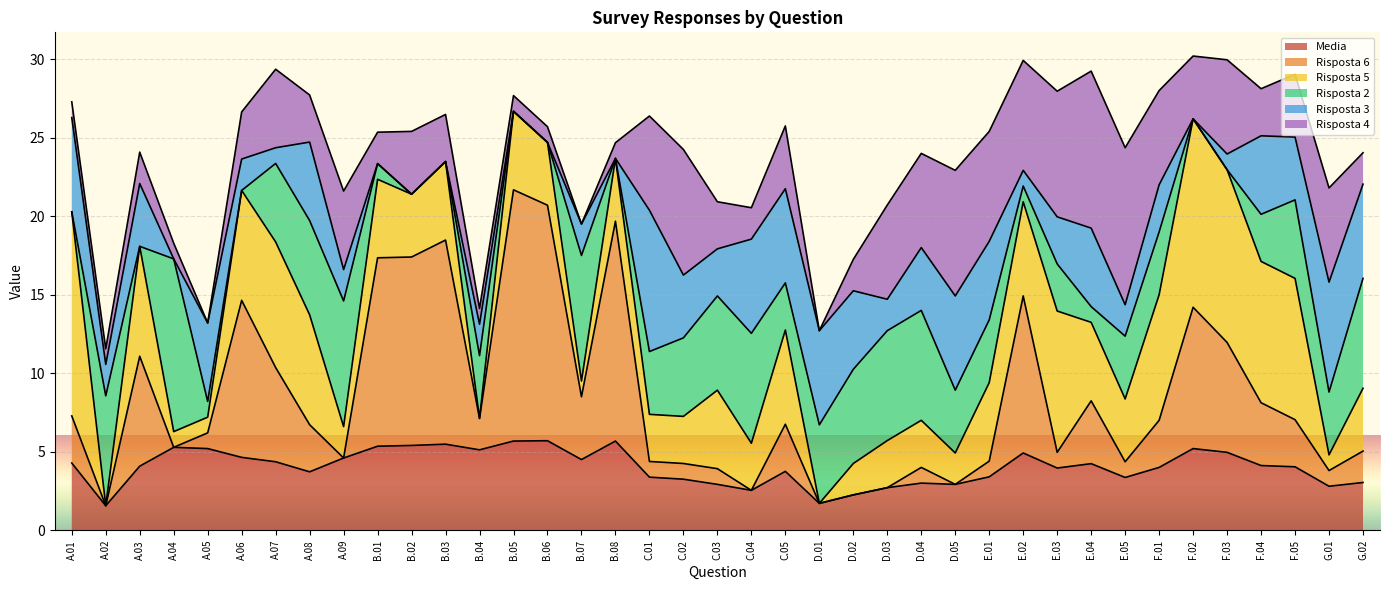

Reading left to right, extract all data points from this chart.

Media: 4.3	1.6	4.1	5.3	5.2	4.6	4.4	3.7	4.6	5.3	5.4	5.5	5.1	5.7	5.7	4.5	5.7	3.4	3.2	2.9	2.5	3.8	1.7	2.2	2.7	3.0	2.9	3.4	4.9	4.0	4.2	3.4	4.0	5.2	5.0	4.1	4.0	2.8	3.0
Risposta 6: 3.0	0.0	7.0	0.0	1.0	10.0	6.0	3.0	0.0	12.0	12.0	13.0	2.0	16.0	15.0	4.0	14.0	1.0	1.0	1.0	0.0	3.0	0.0	0.0	0.0	1.0	0.0	1.0	10.0	1.0	4.0	1.0	3.0	9.0	7.0	4.0	3.0	1.0	2.0
Risposta 5: 13.0	0.0	7.0	1.0	1.0	7.0	8.0	7.0	2.0	5.0	4.0	5.0	0.0	5.0	4.0	1.0	4.0	3.0	3.0	5.0	3.0	6.0	0.0	2.0	3.0	3.0	2.0	5.0	6.0	9.0	5.0	4.0	8.0	12.0	11.0	9.0	9.0	1.0	4.0
Risposta 2: 0.0	7.0	0.0	11.0	1.0	0.0	5.0	6.0	8.0	1.0	0.0	0.0	4.0	0.0	0.0	8.0	0.0	4.0	5.0	6.0	7.0	3.0	5.0	6.0	7.0	7.0	4.0	4.0	1.0	3.0	1.0	4.0	4.0	0.0	0.0	3.0	5.0	4.0	7.0
Risposta 3: 6.0	2.0	4.0	0.0	5.0	2.0	1.0	5.0	2.0	0.0	0.0	0.0	2.0	0.0	0.0	2.0	0.0	9.0	4.0	3.0	6.0	6.0	6.0	5.0	2.0	4.0	6.0	5.0	1.0	3.0	5.0	2.0	3.0	0.0	1.0	5.0	4.0	7.0	6.0
Risposta 4: 1.0	1.0	2.0	1.0	0.0	3.0	5.0	3.0	5.0	2.0	4.0	3.0	1.0	1.0	1.0	0.0	1.0	6.0	8.0	3.0	2.0	4.0	0.0	2.0	6.0	6.0	8.0	7.0	7.0	8.0	10.0	10.0	6.0	4.0	6.0	3.0	4.0	6.0	2.0